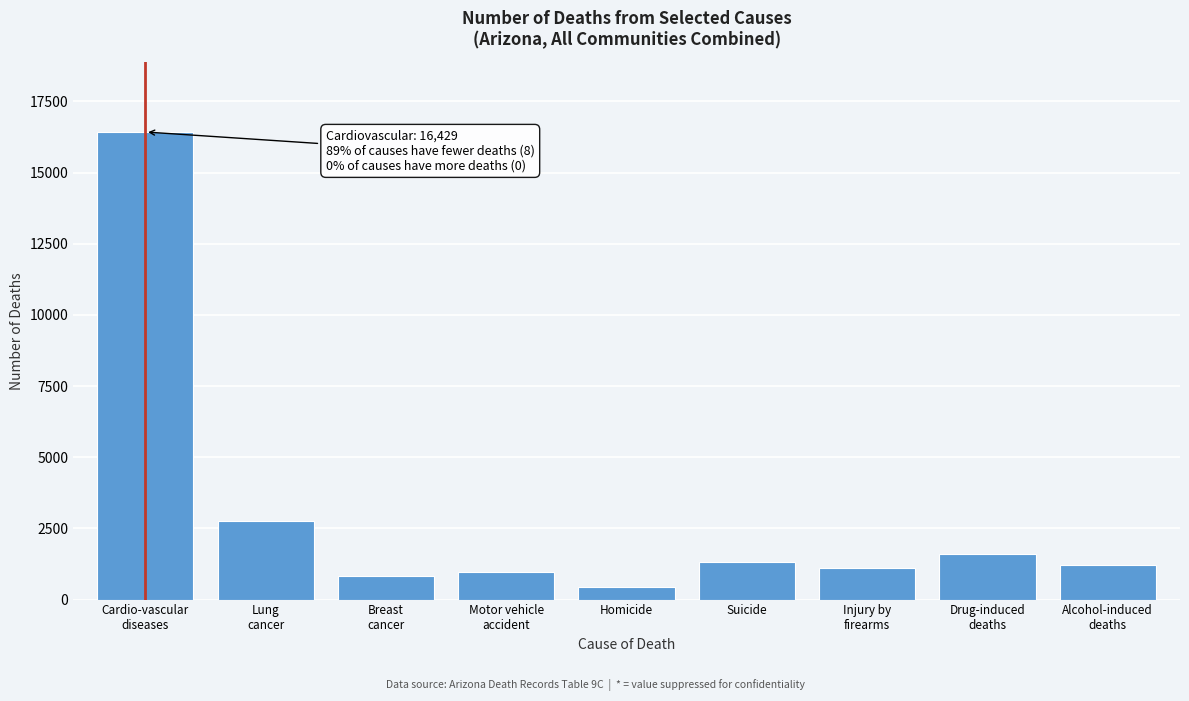

Reading left to right, what are all the values shown in this chart?

16429	2754	834	979	430	1304	1123	1593	1210